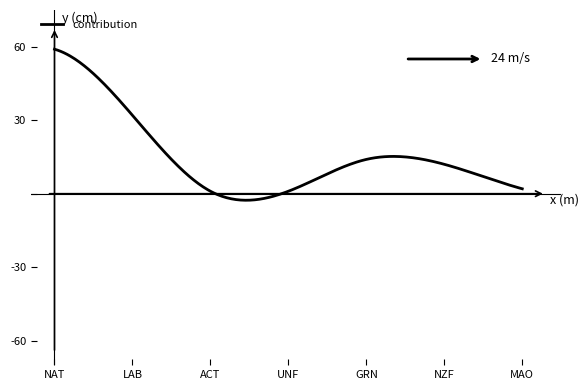

How many lines are shown in the chart?

1